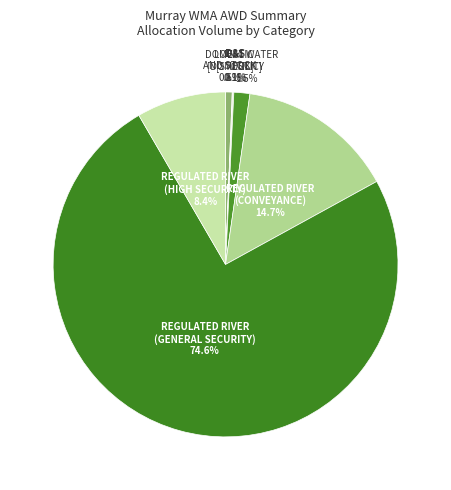

What is the smallest slice in the pie chart?

DOMESTIC AND STOCK[DOMESTIC]